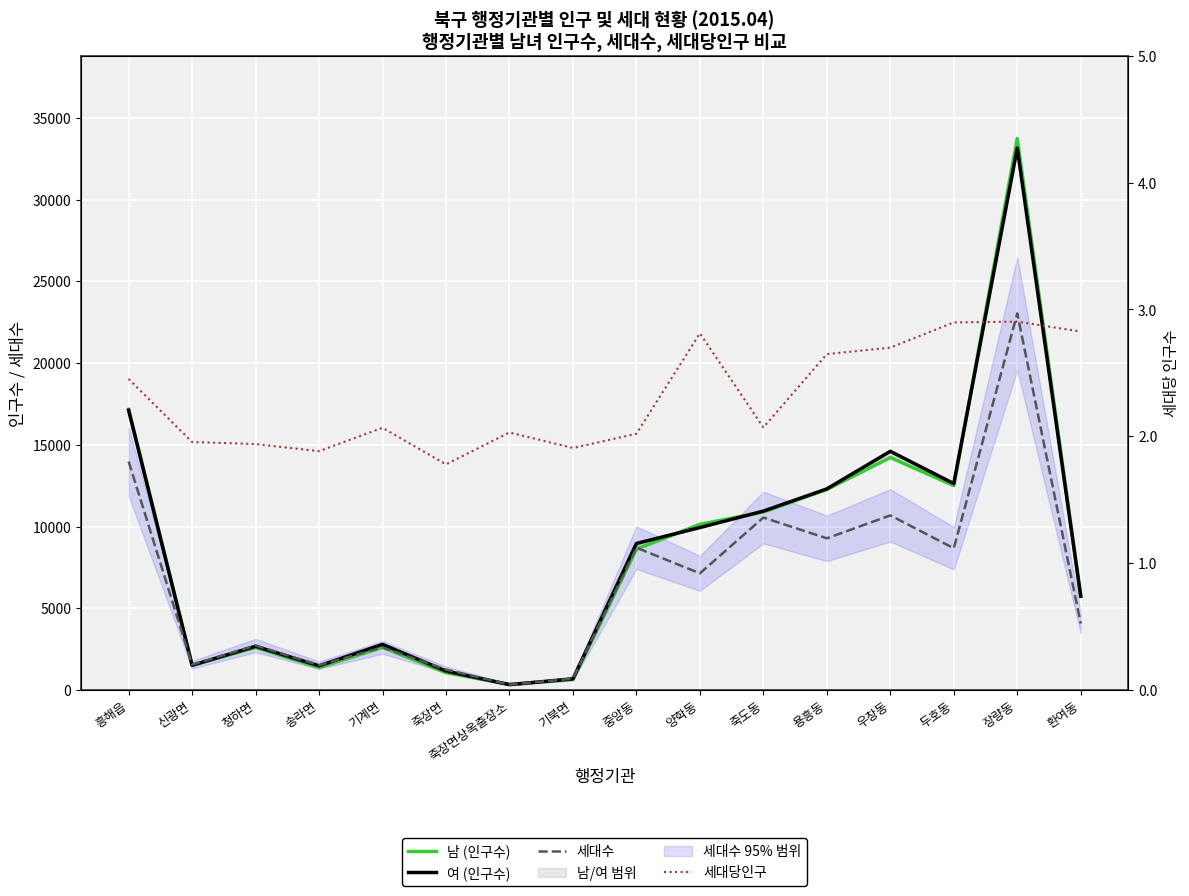

Where is the first local maximum for 세대당인구?

기계면